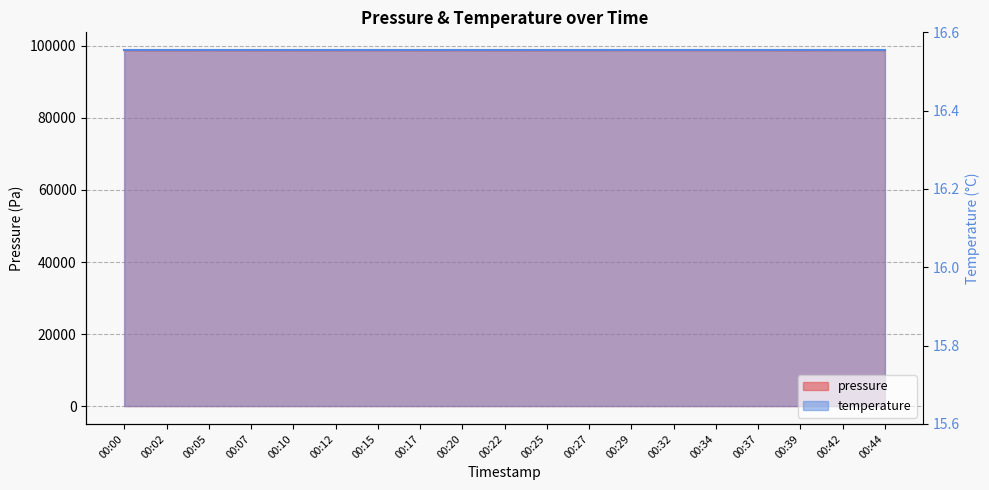

List the labels in order of value, smallest first.

00:02, 00:10, 00:22, 00:39, 00:07, 00:17, 00:25, 00:05, 00:12, 00:27, 00:00, 00:20, 00:37, 00:15, 00:34, 00:29, 00:32, 00:42, 00:44